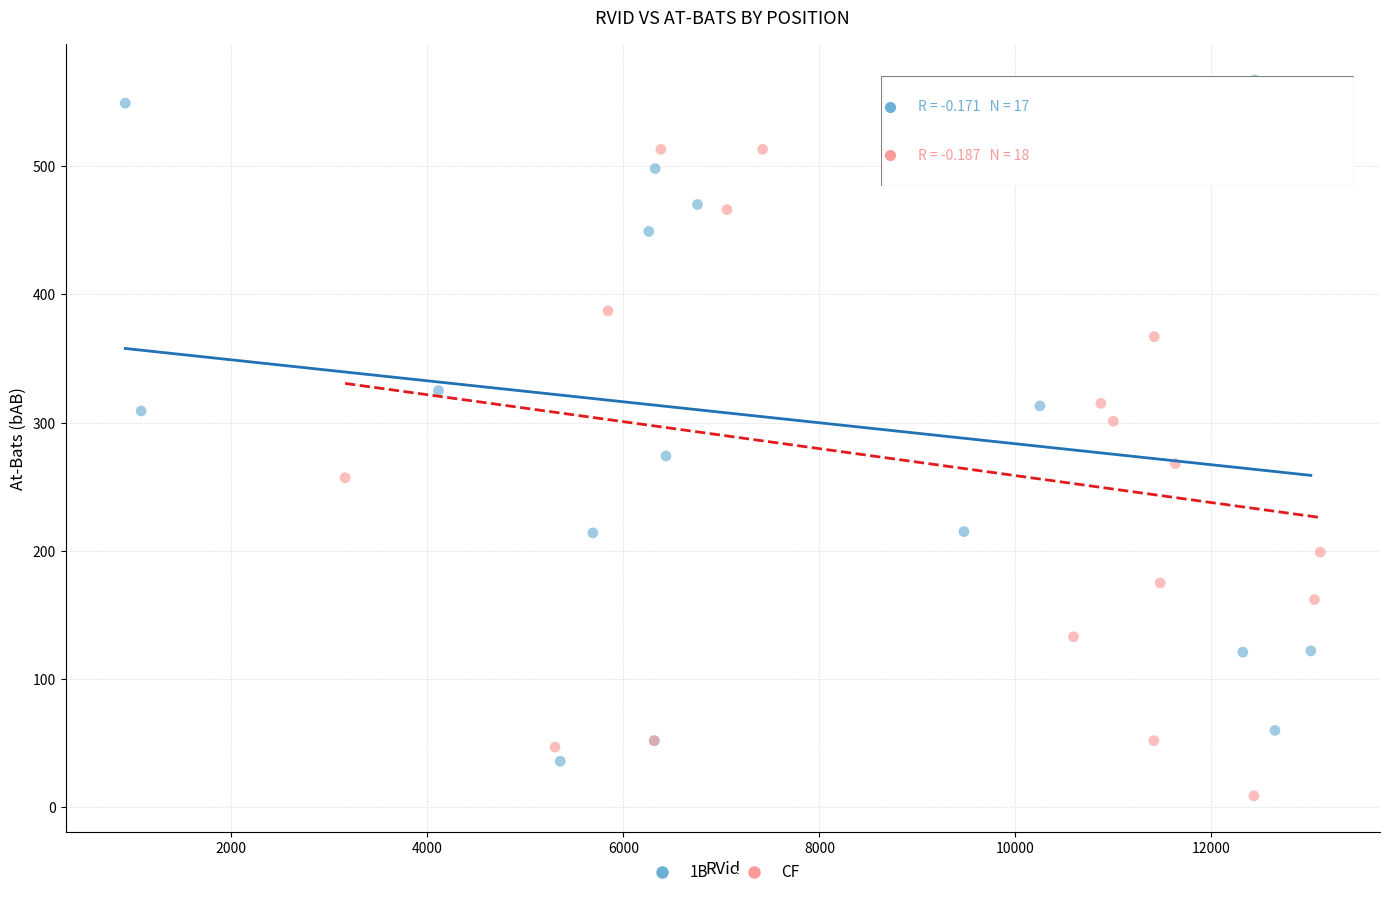

Which series contains the highest Y value?

1B